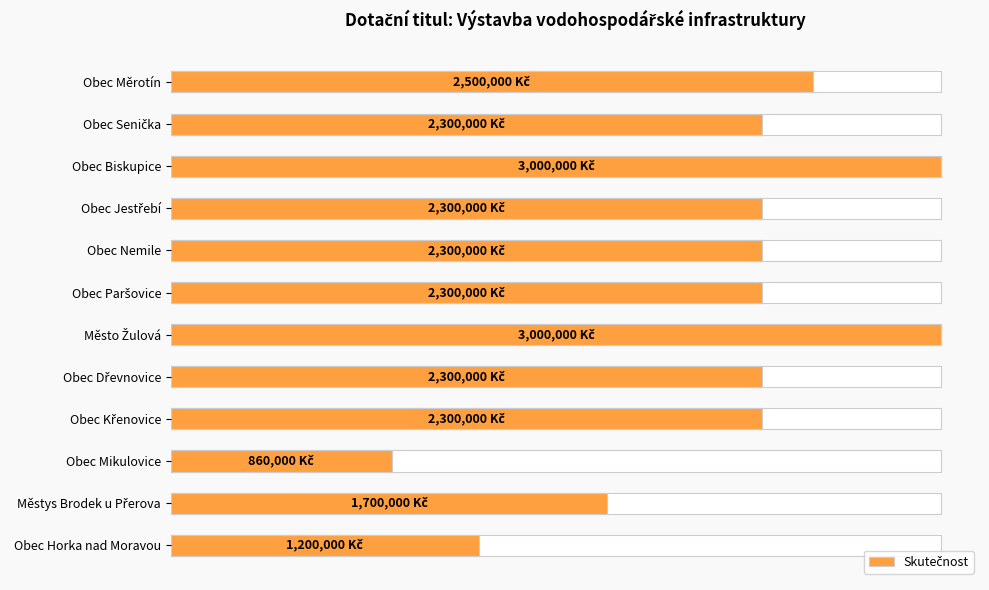

The value at Obec Senička is 2300000. True or false?

True